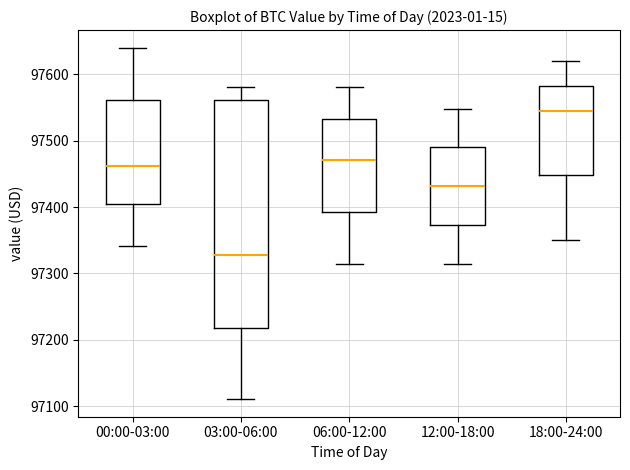

Reading left to right, read every box against the y-axis: the position of its median line, the range the box covers, and the ends of its whiskers. The values are not printed on the chart, so give them approximately, as read against the axis.

00:00-03:00: median 97460, box 97400 to 97560, whiskers 97340 to 97640
03:00-06:00: median 97330, box 97220 to 97560, whiskers 97110 to 97580
06:00-12:00: median 97470, box 97390 to 97530, whiskers 97310 to 97580
12:00-18:00: median 97430, box 97370 to 97490, whiskers 97310 to 97550
18:00-24:00: median 97540, box 97450 to 97580, whiskers 97350 to 97620